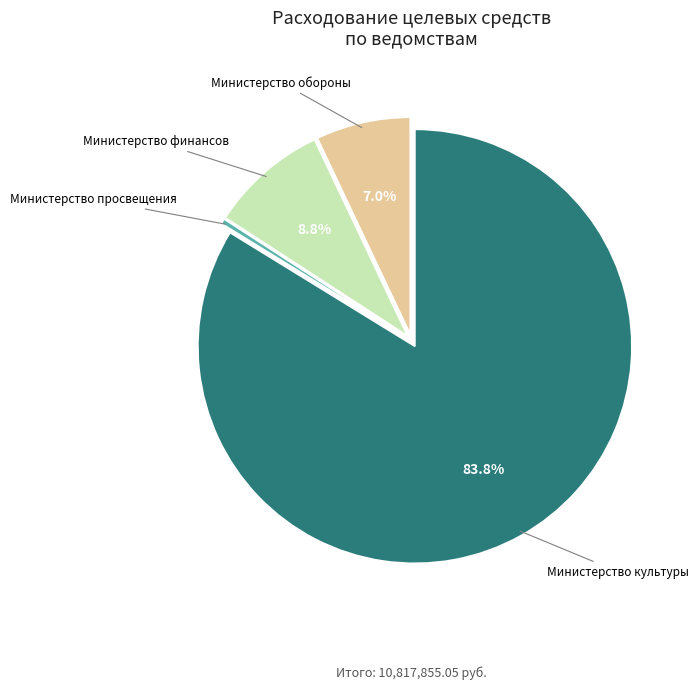

To the nearest percent, what is the average slice percentage?

25%